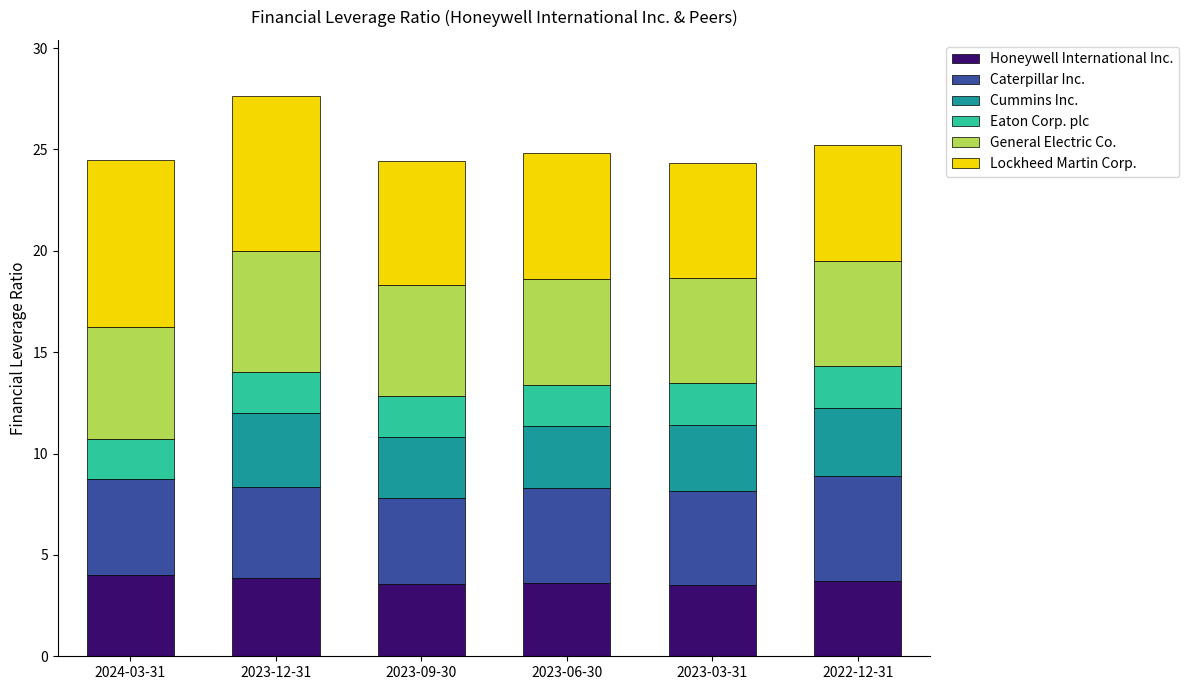

What is the highest value of the Honeywell International Inc. series?

4.0